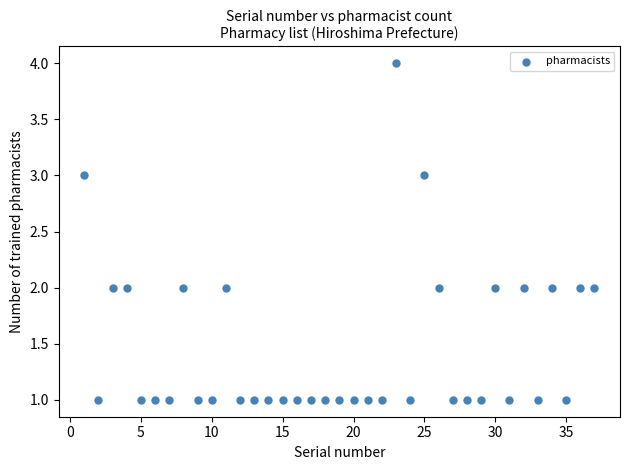

What is the range of Y values (max minus min)?

3